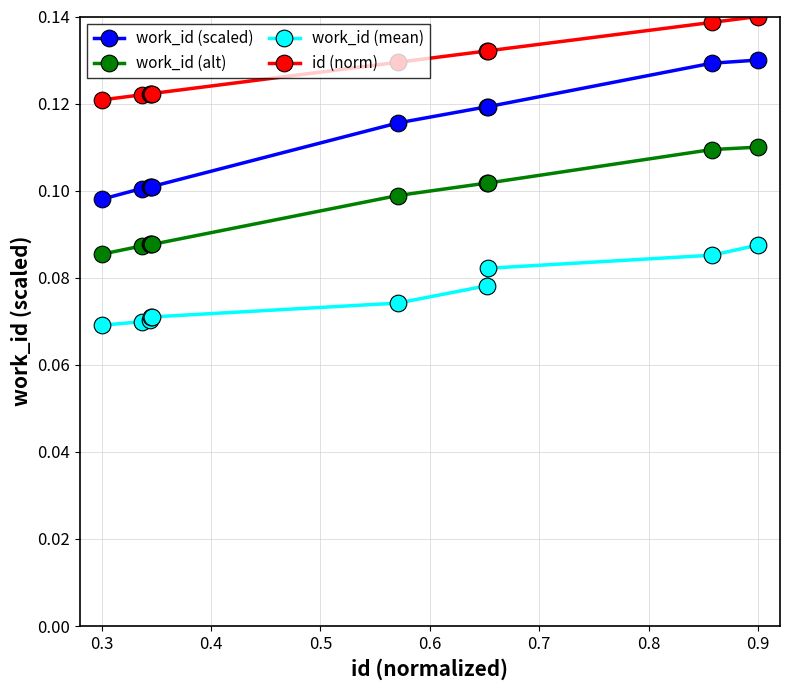

How many work_id (alt) values are between 0 and 1?

10